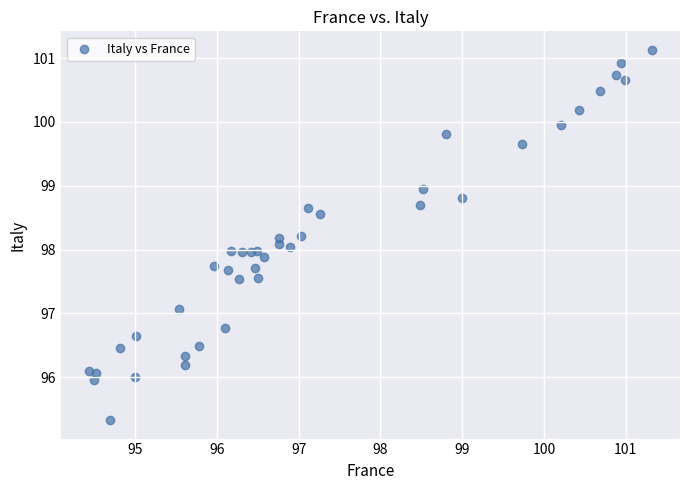

What is the range of X values (max minus min)?

6.9